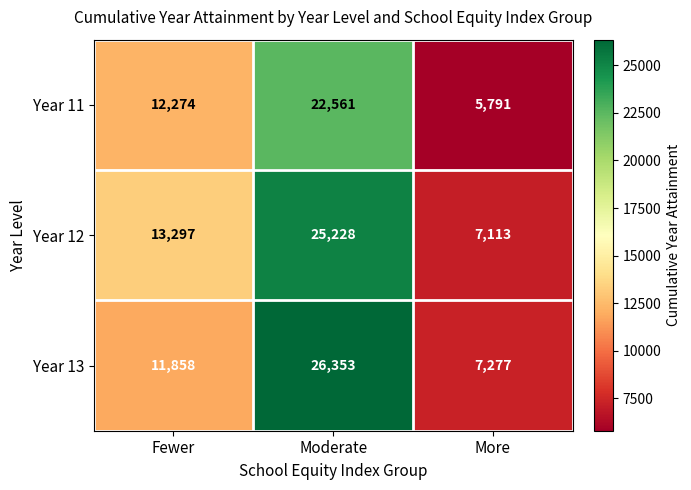

What is the sum of the Year 11 values at Moderate and Fewer?

34835